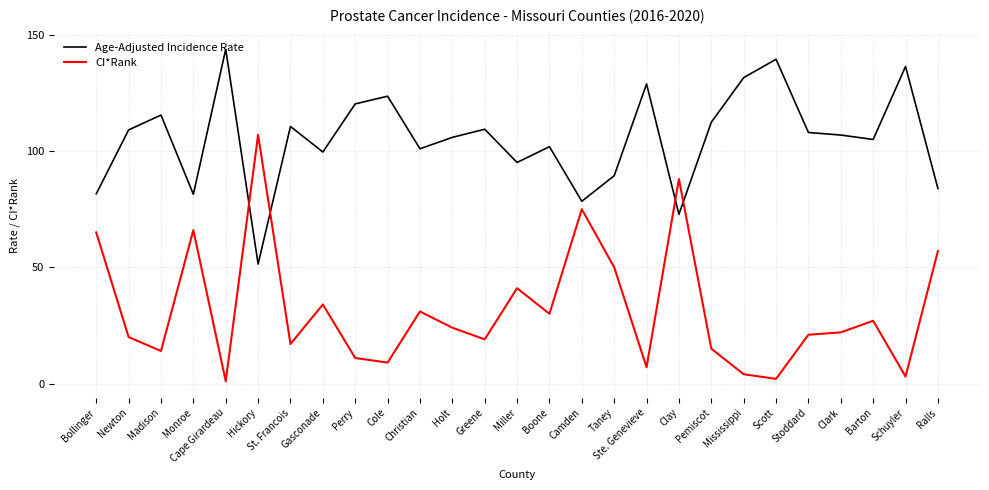

At Gasconade, list the series in order from largest to smallest.

Age-Adjusted Incidence Rate, CI*Rank